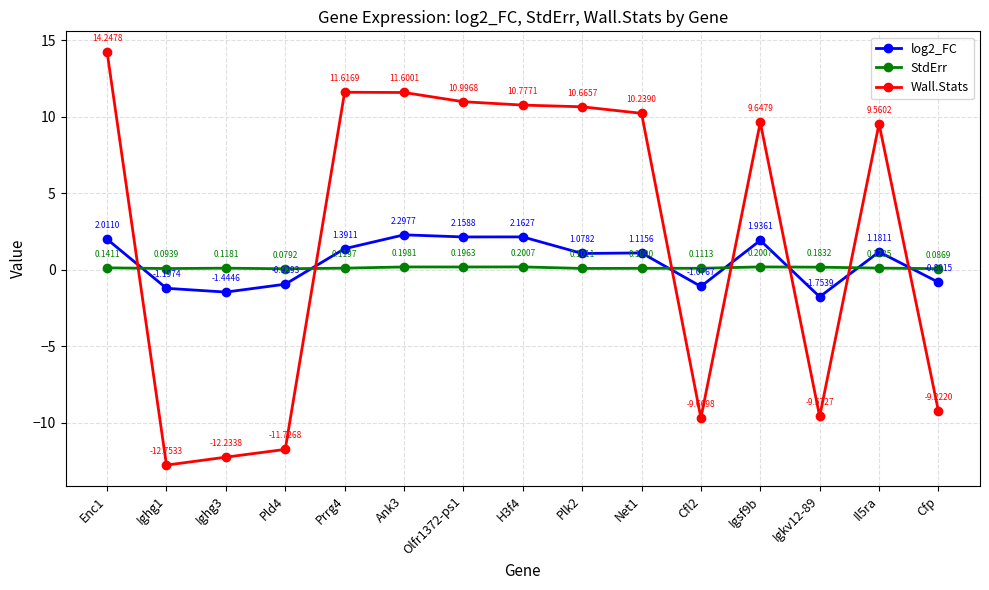

What is the value of the Wall.Stats point at the 12th from the left?

9.6